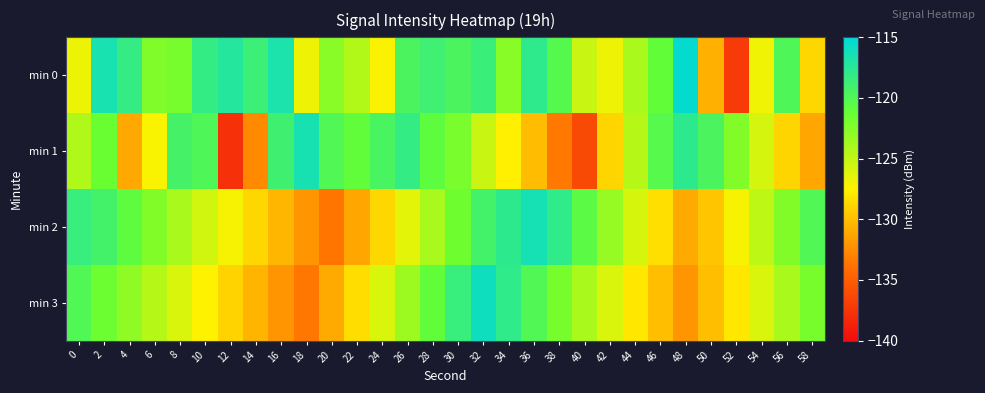

Rank the series at 24 from lowest to highest value.

min 2, min 0, min 3, min 1